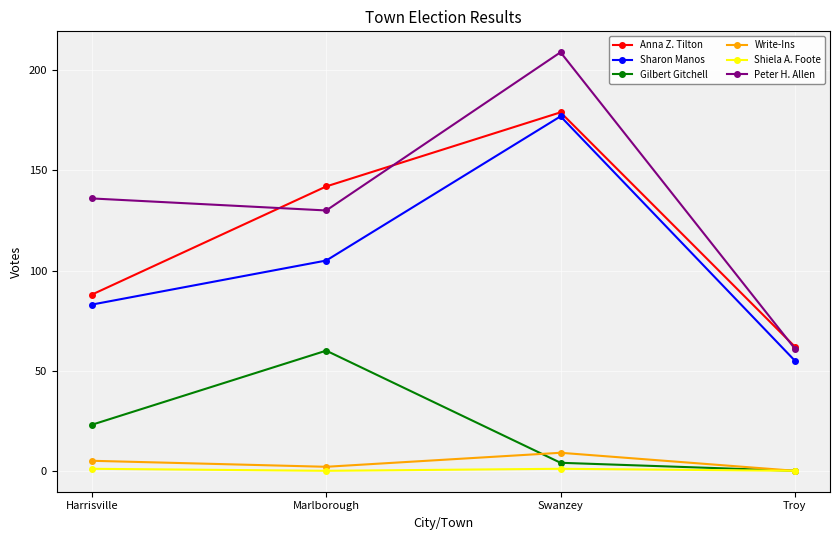

How many series are shown in this chart?

6